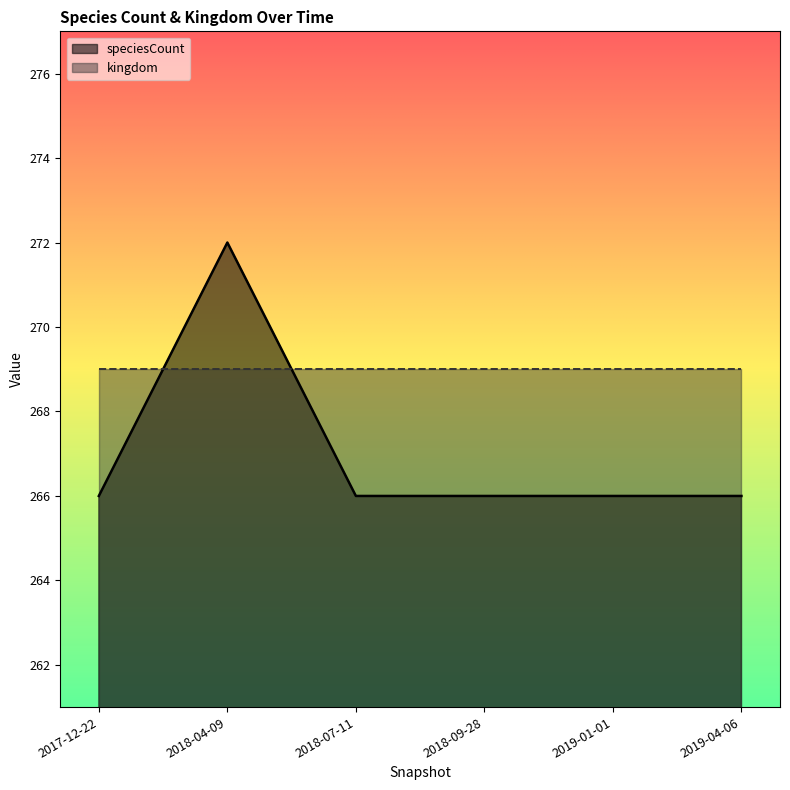

Where is the data nearest to the value 269?

2017-12-22